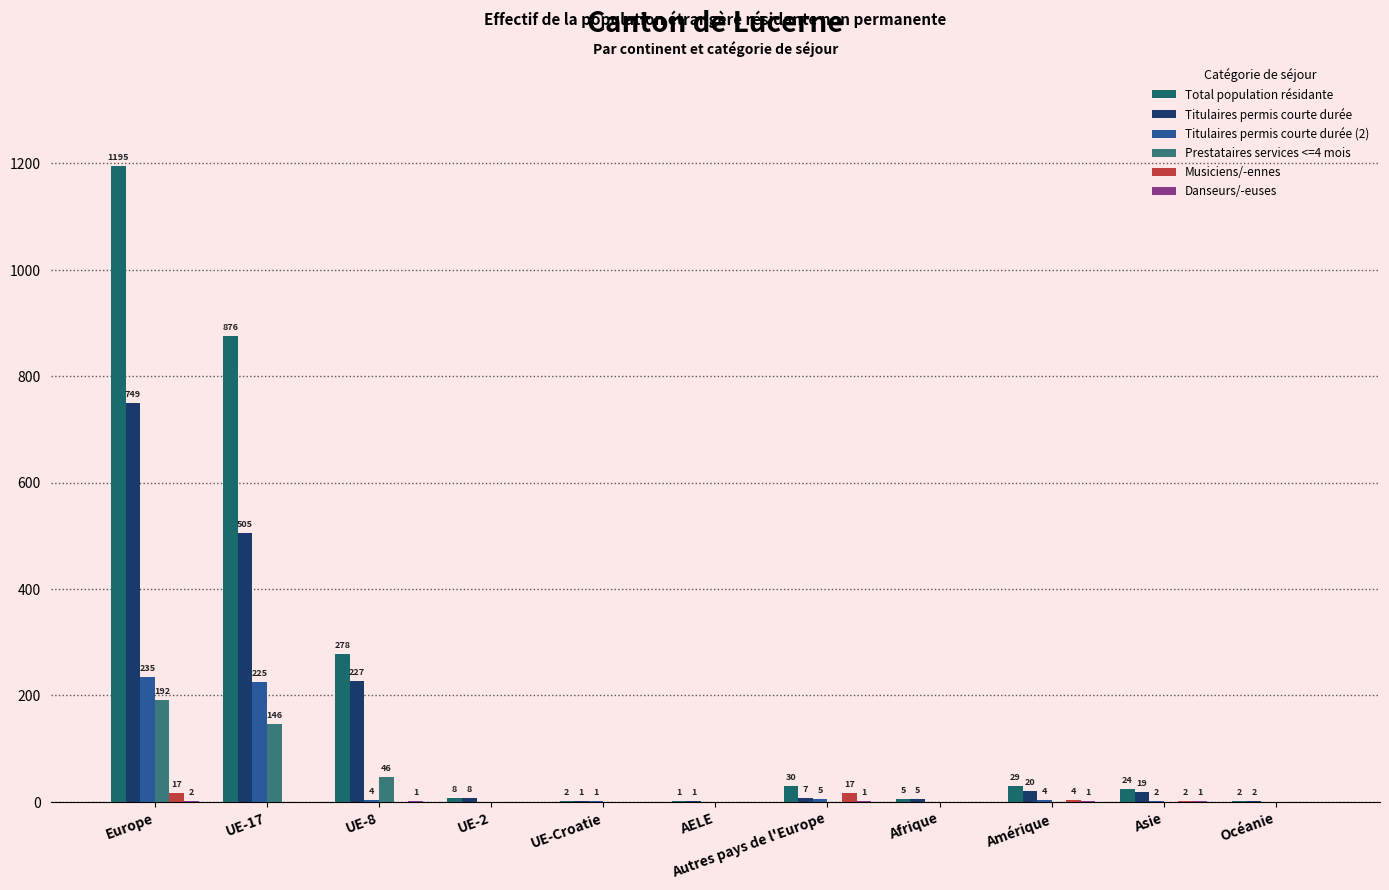

What is the sum of the Prestataires services <=4 mois values at Amérique and UE-8?

46